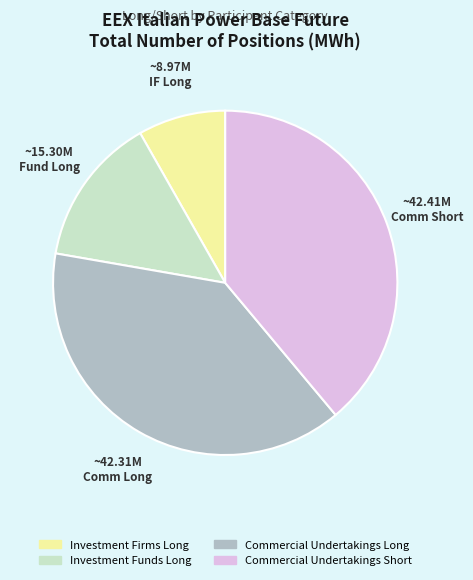

What is the smallest slice in the pie chart?

Investment Firms Long